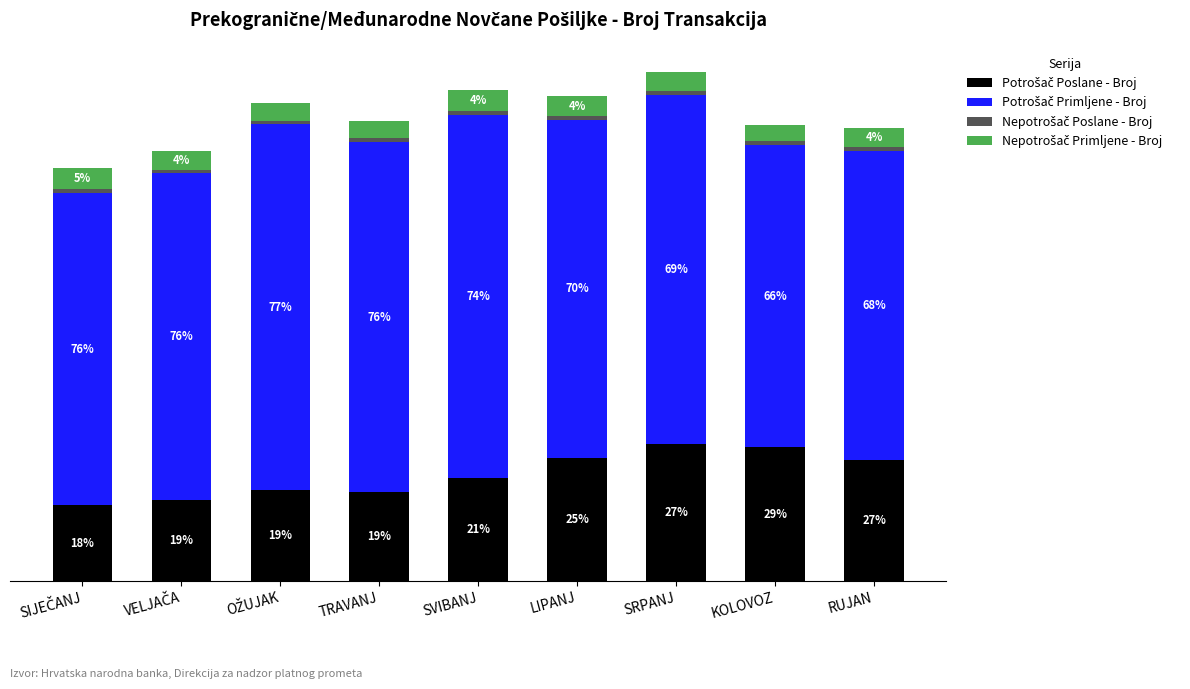

What position from the left is SRPANJ?

7